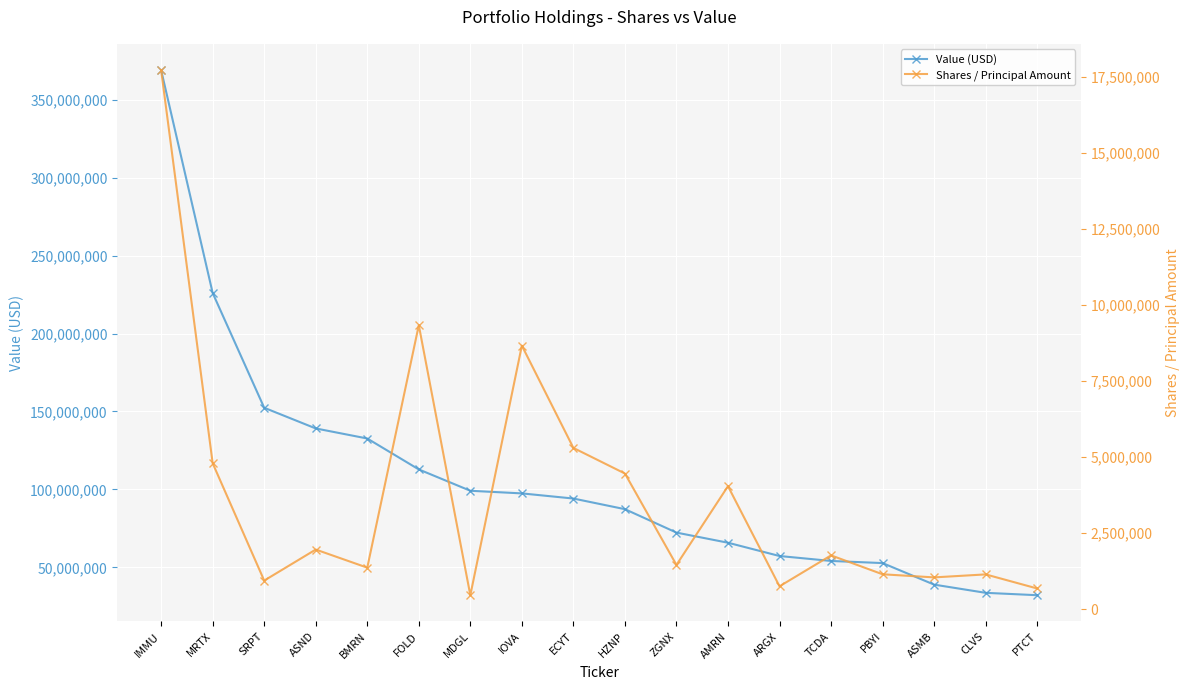

The Shares / Principal Amount series shows 1150685 at PBYI. True or false?

True